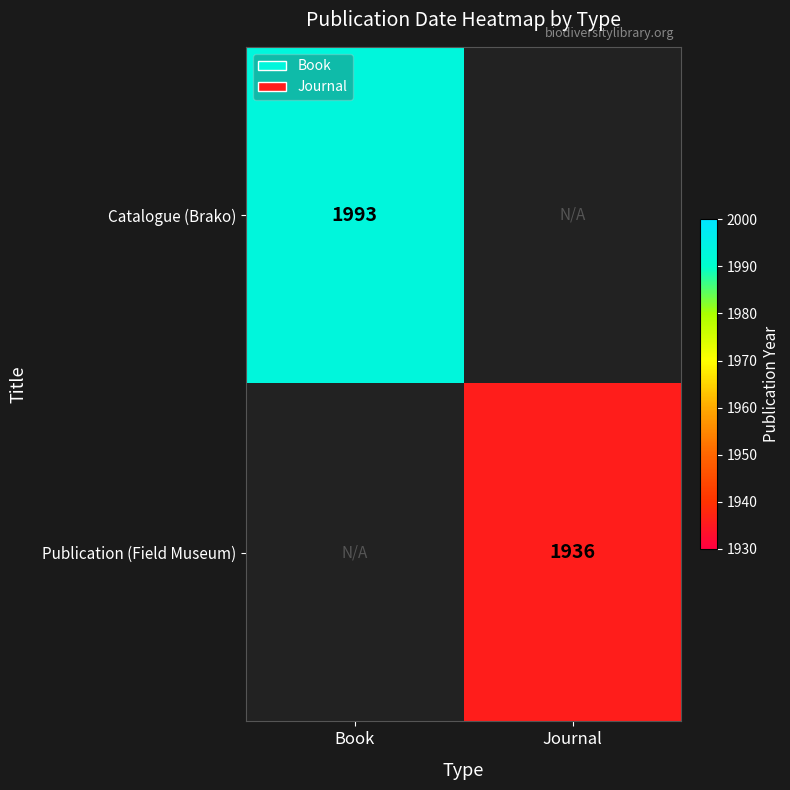

The Catalogue (Brako) series shows 1993 at Book. True or false?

True